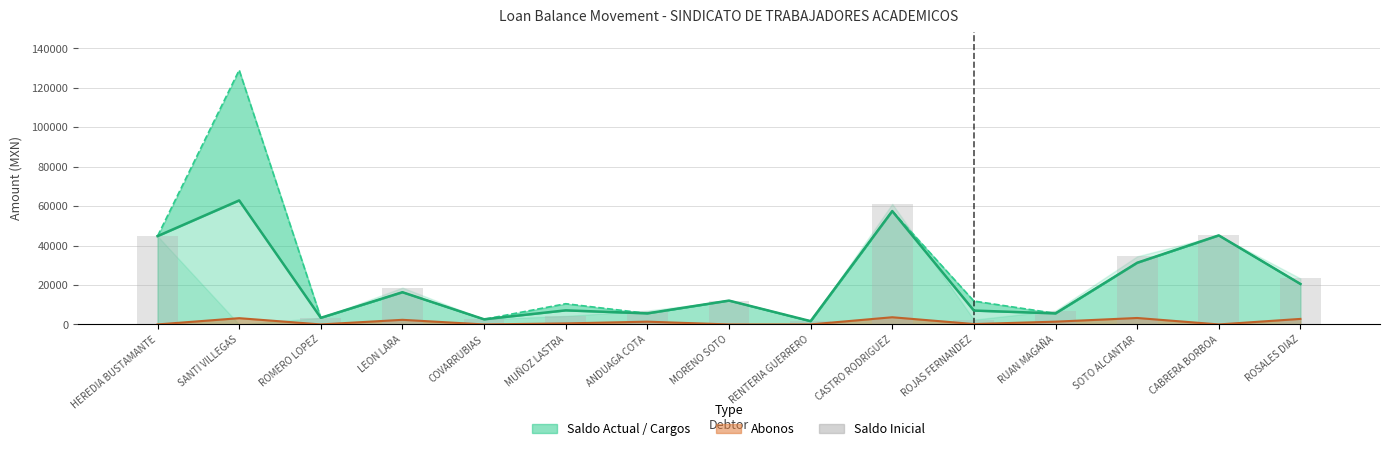

What position from the left is ROSALES DIAZ?

15